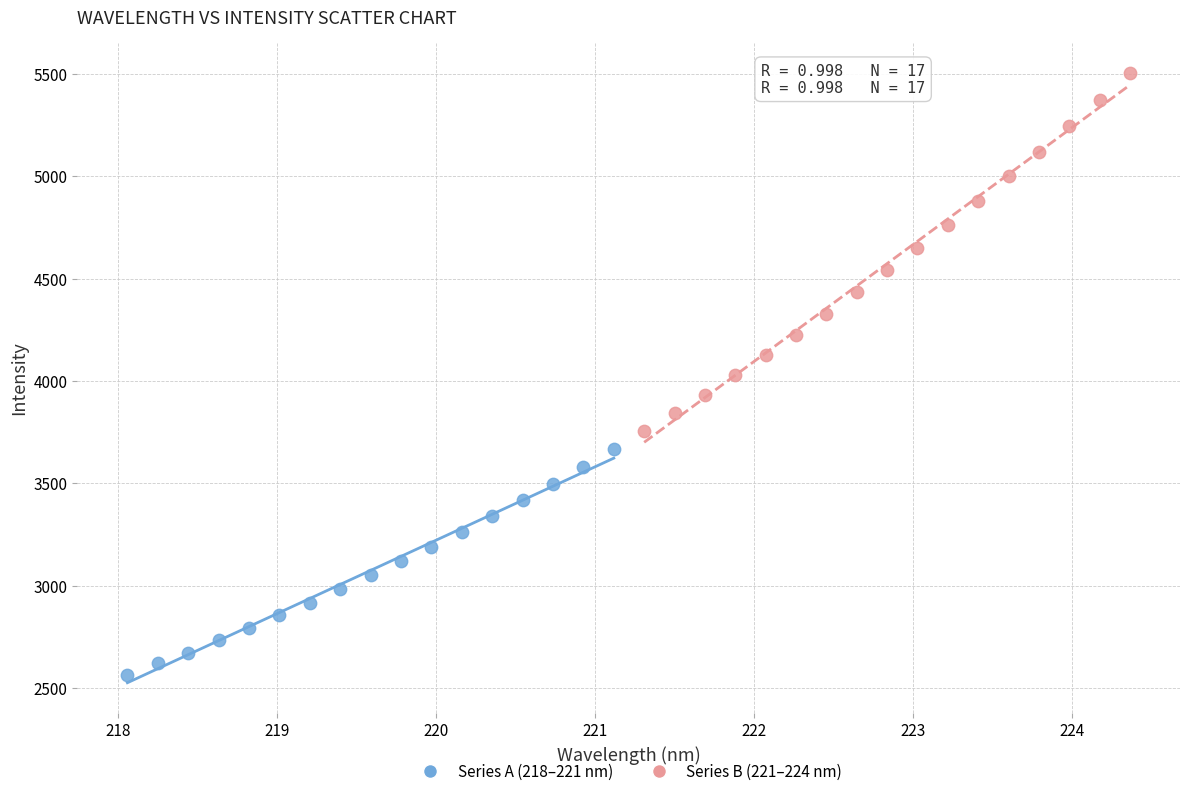

Which series contains the highest Y value?

Series B (221–224 nm)